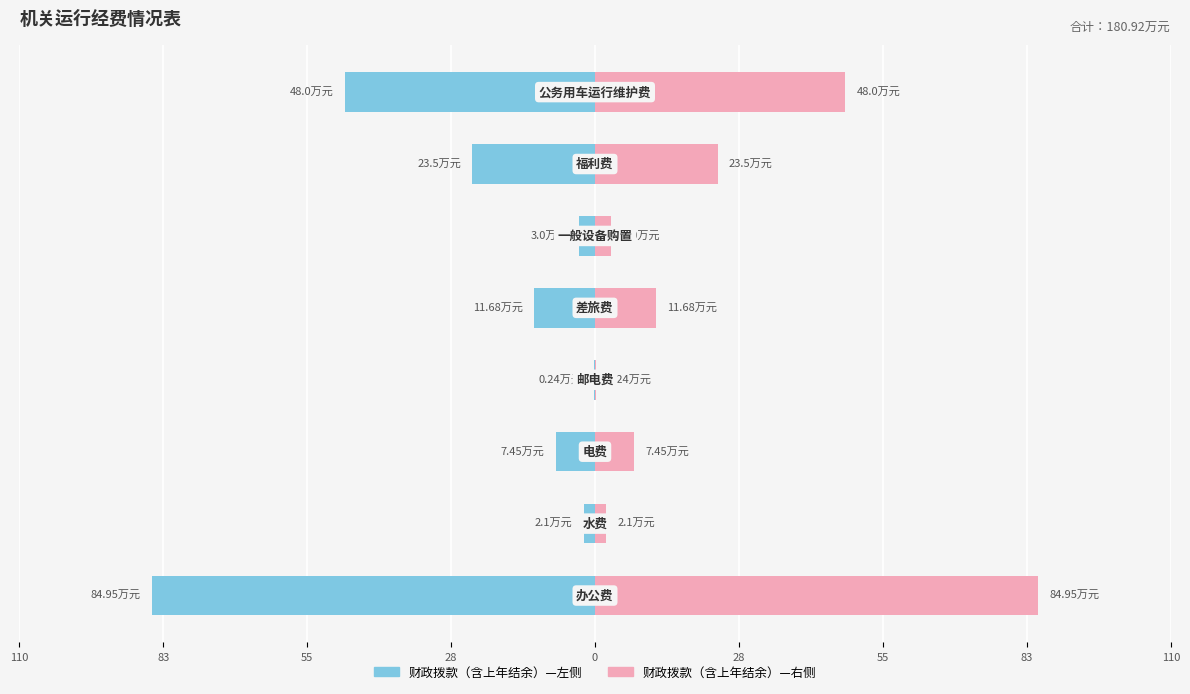

Is it true that 财政拨款（右） equals 3.7 at 83?

False